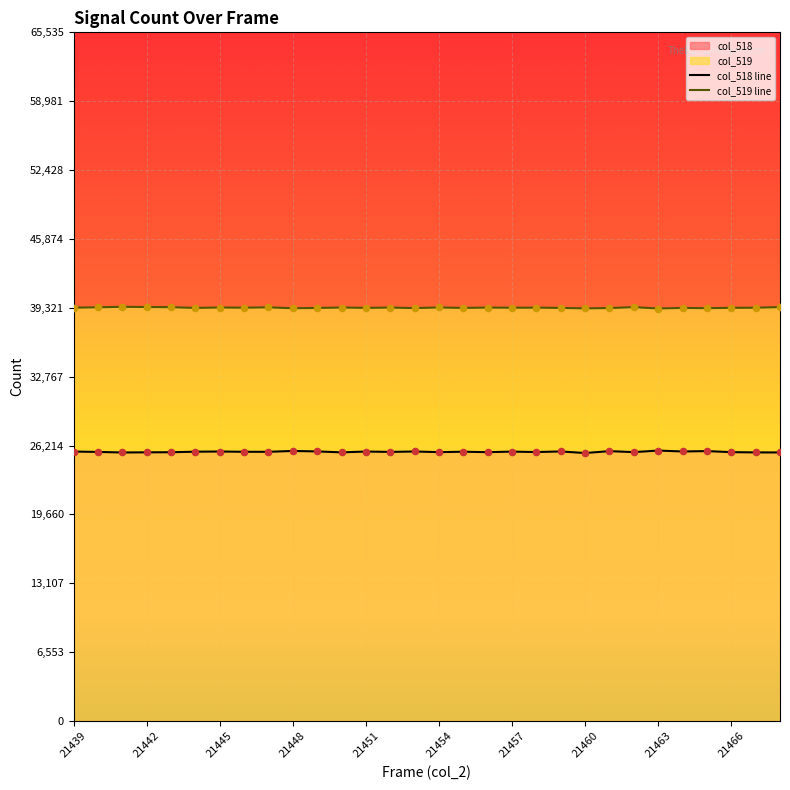

Which series contains the highest Y value?

col_519